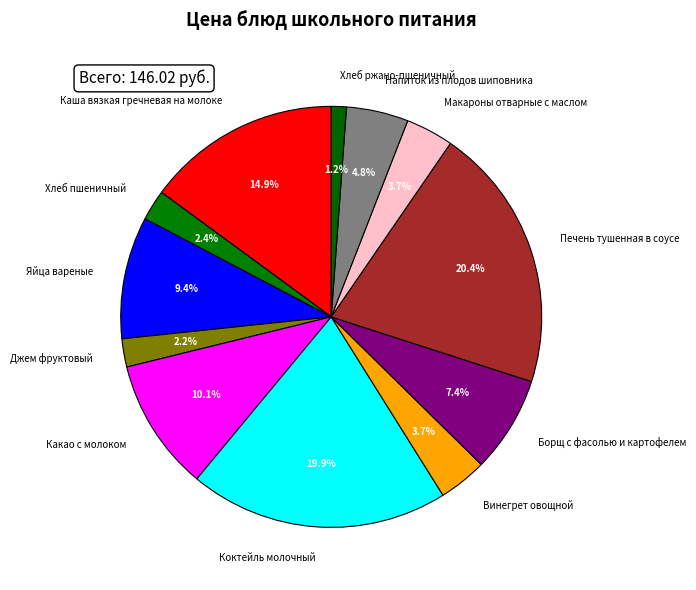

What is the ratio of the value at Напиток из плодов шиповника to the value at Джем фруктовый?

2.2